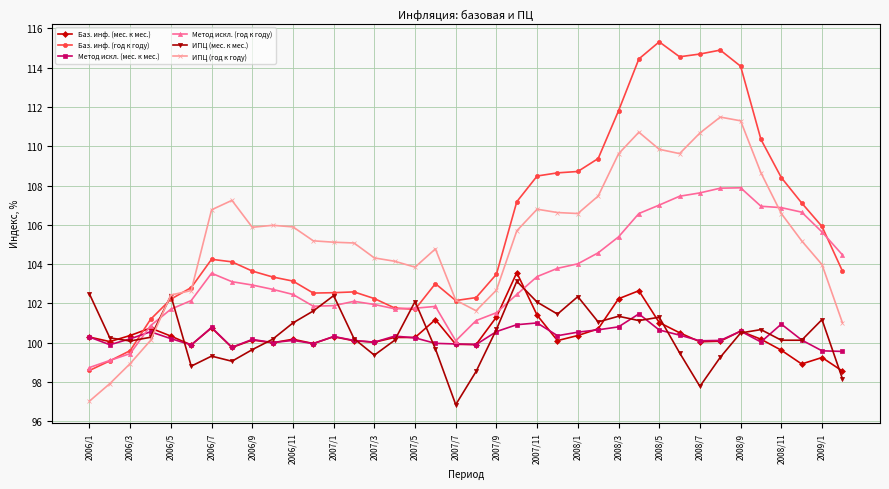

What is the value of the Баз. инф. (год к году) point at the 27th from the left?

111.8